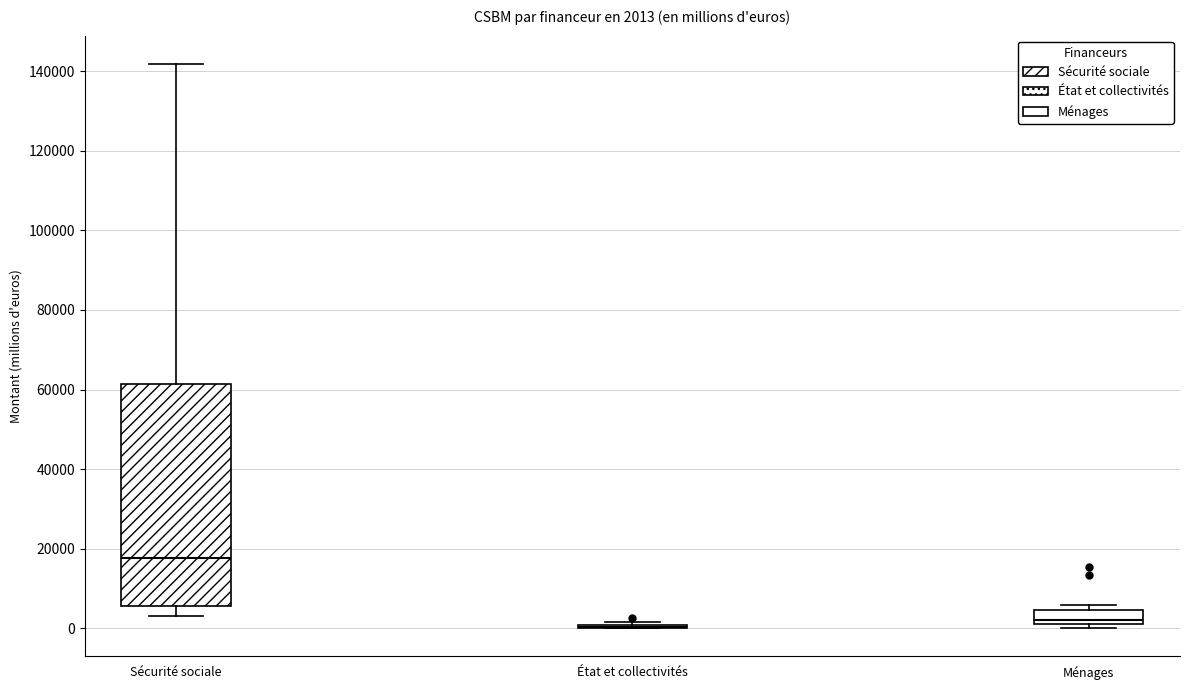

Comparing the boxes themselves (not the whiskers), which one is the tallest?

Sécurité sociale